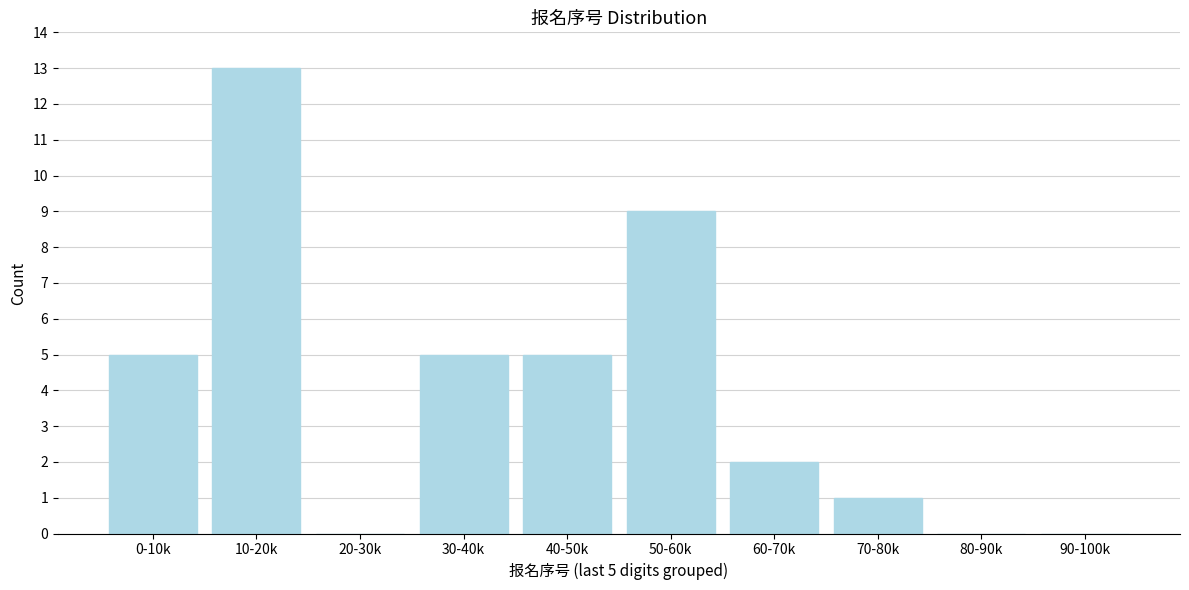

Reading right to left, list all the values displayed in this chart.

90-100k=0	80-90k=0	70-80k=1	60-70k=2	50-60k=9	40-50k=5	30-40k=5	20-30k=0	10-20k=13	0-10k=5